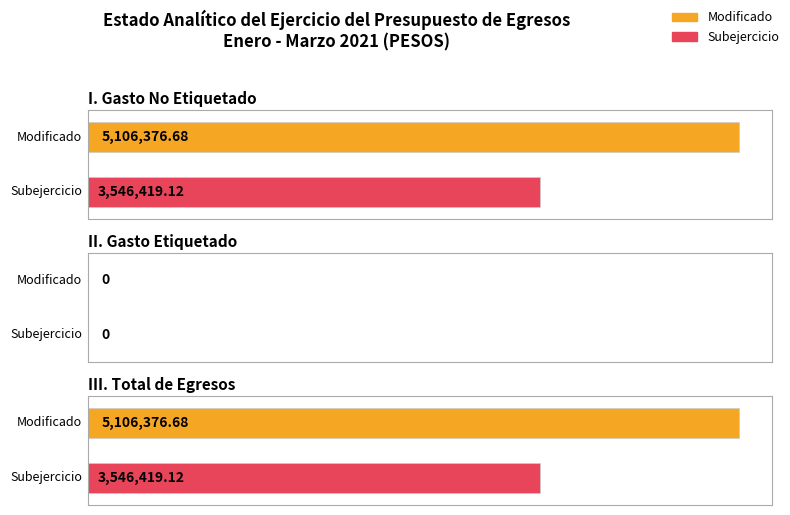

What is the maximum value shown in the chart?

5106376.7